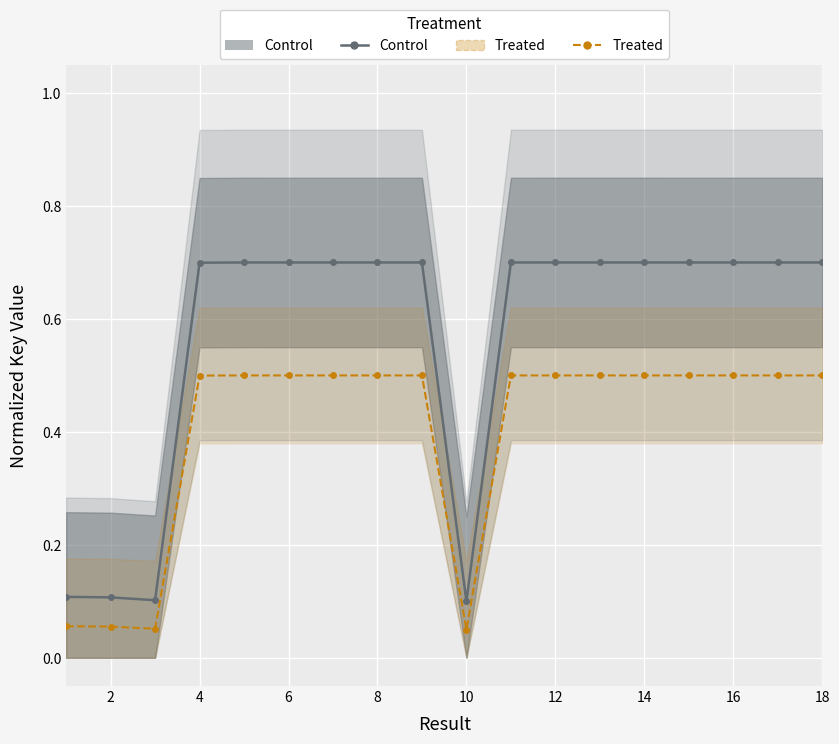

What is the difference between the Control values at 4 and 10?

0.6